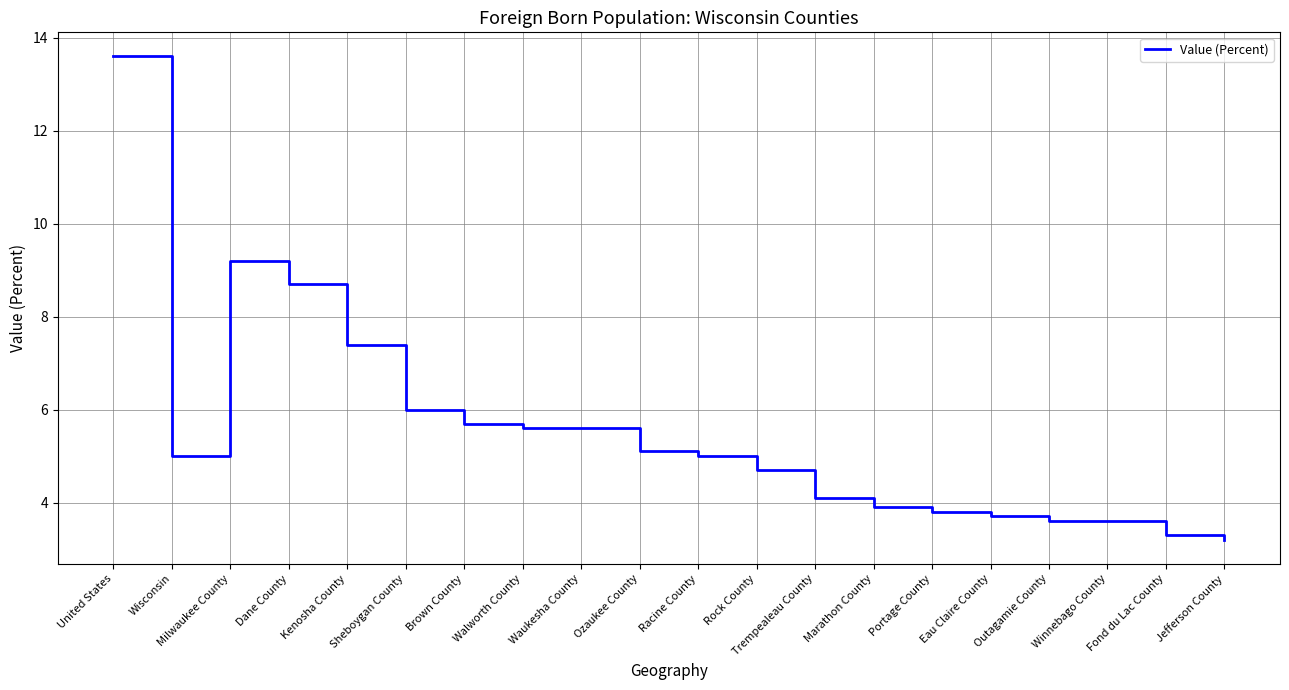

What is the sum of all values?

110.8